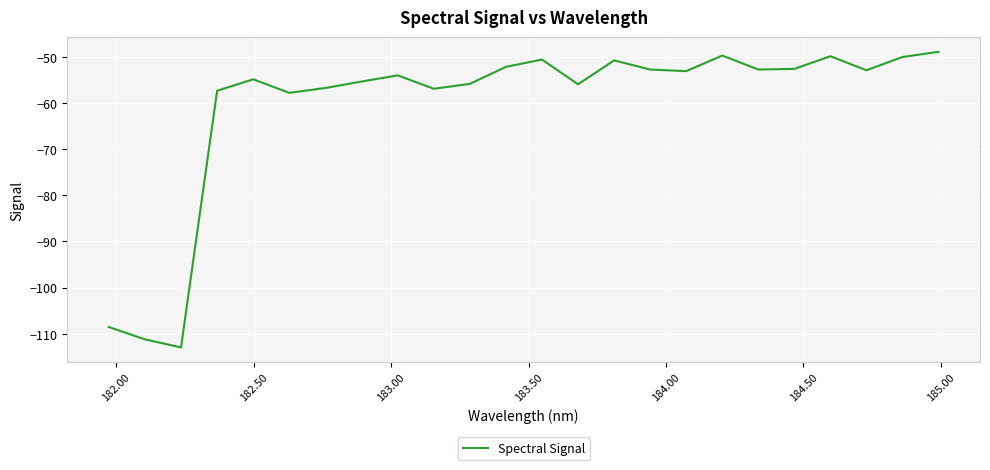

True or false: the data has more than 0 interior local peaks.

True